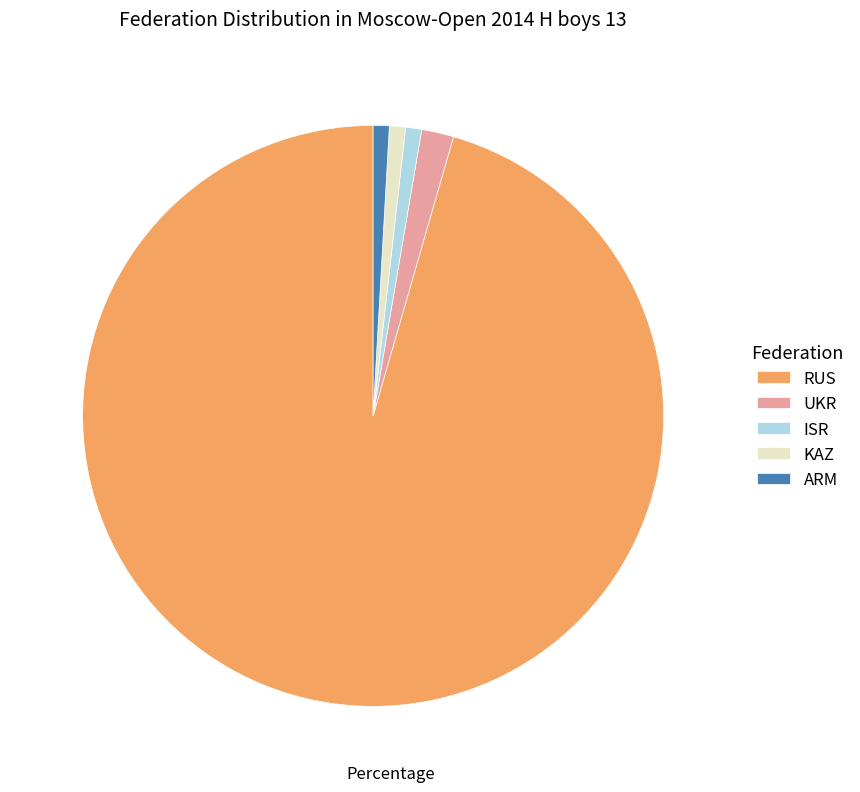

Which has a higher value, RUS or KAZ?

RUS